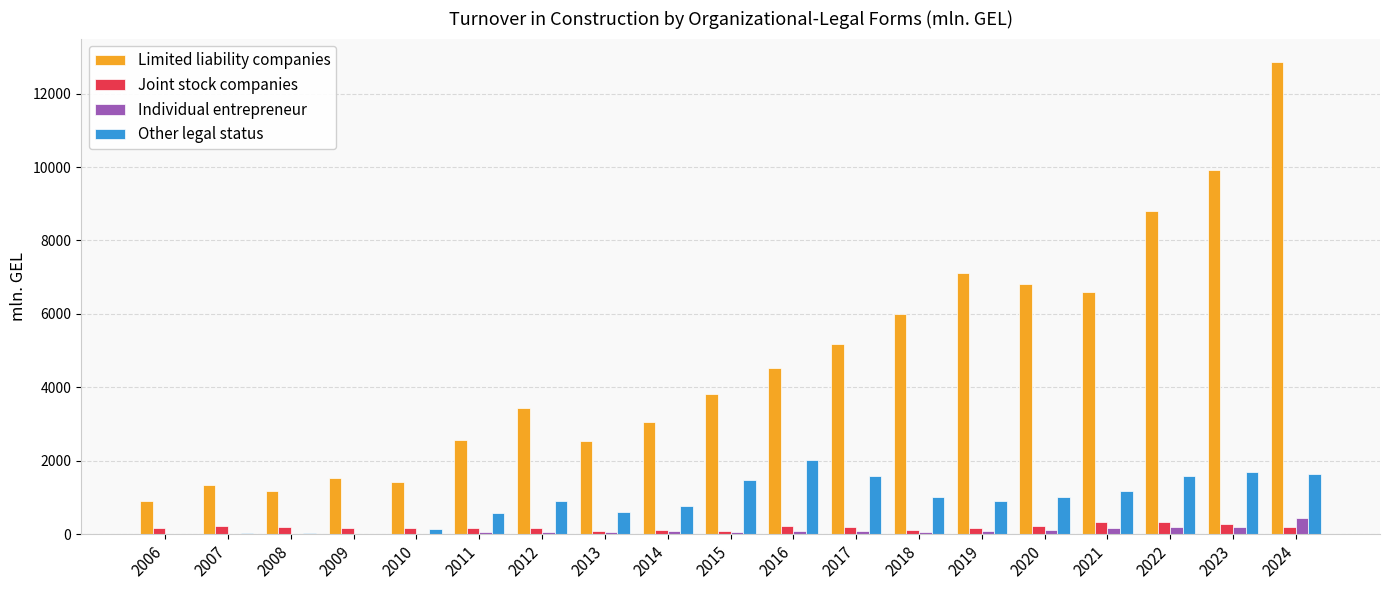

Count the number of categories in the chart.

19